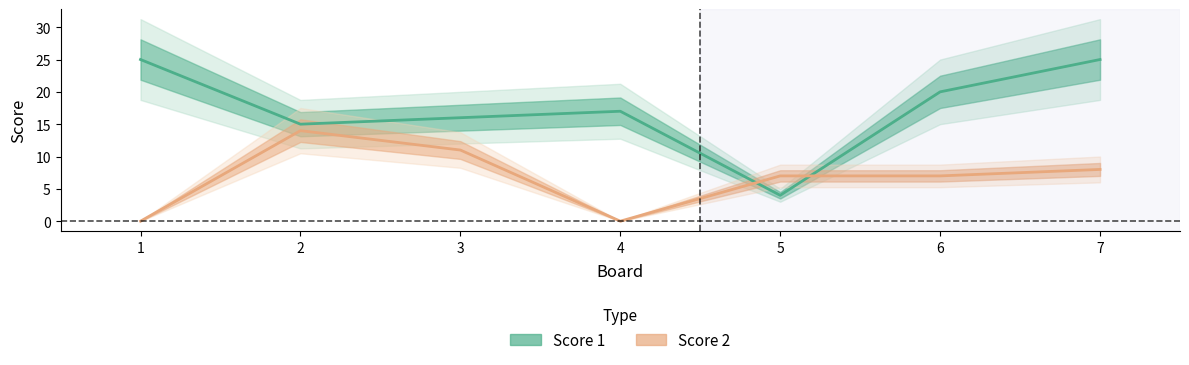

What is the difference between the maximum and minimum values in the Score 2 series?

14